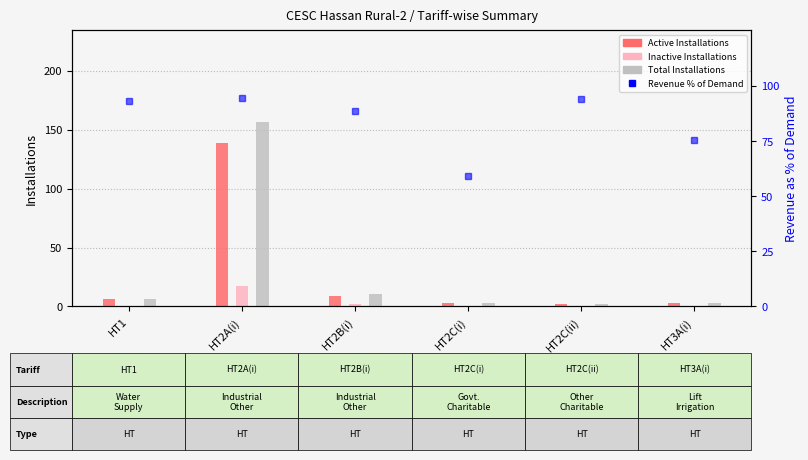

What position from the left is HT2C(ii)?

5